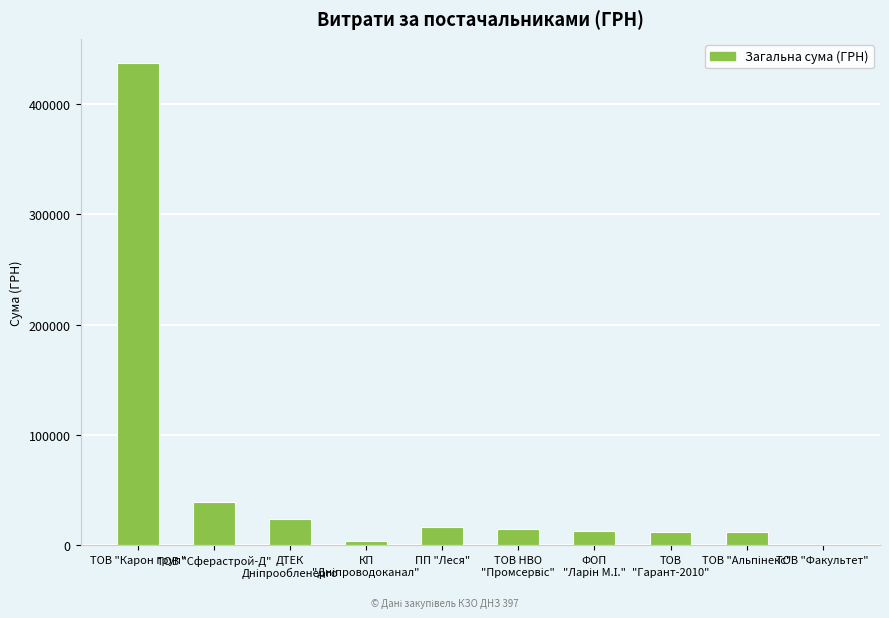

How many values exceed 15052?

5